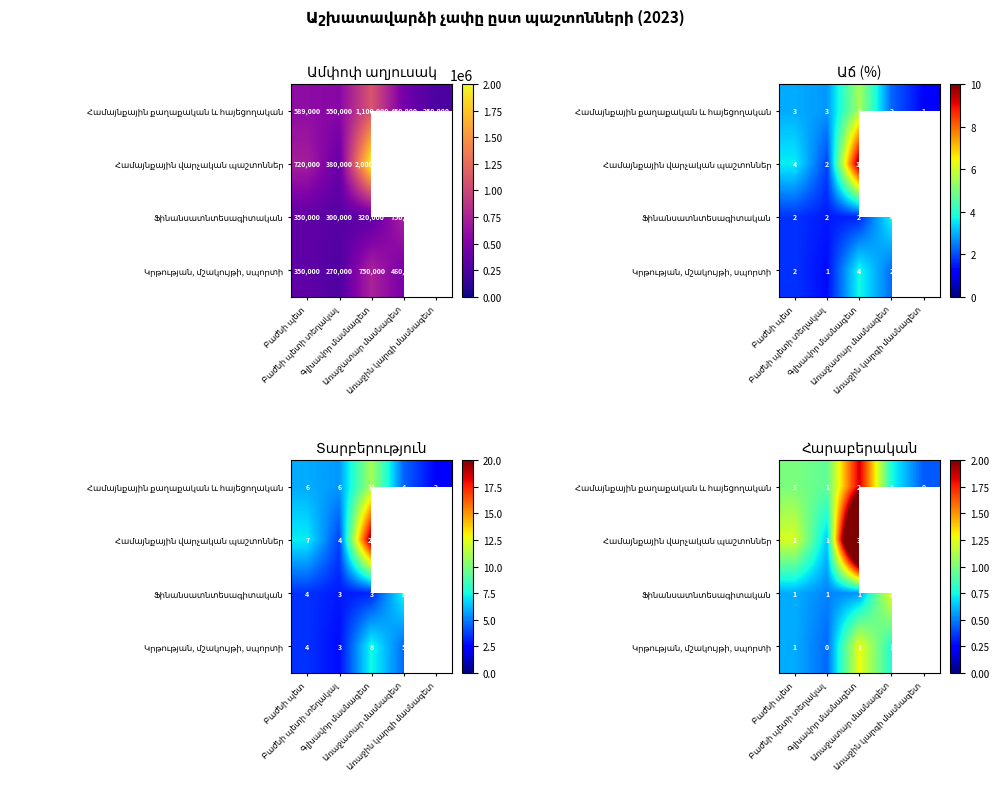

At which category is the sum across all series the highest?

Գլխավոր մասնագետ